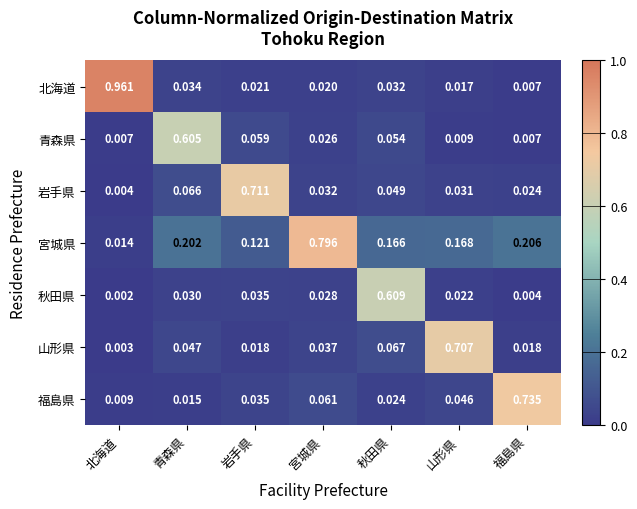

Which series has the widest spread of values?

北海道